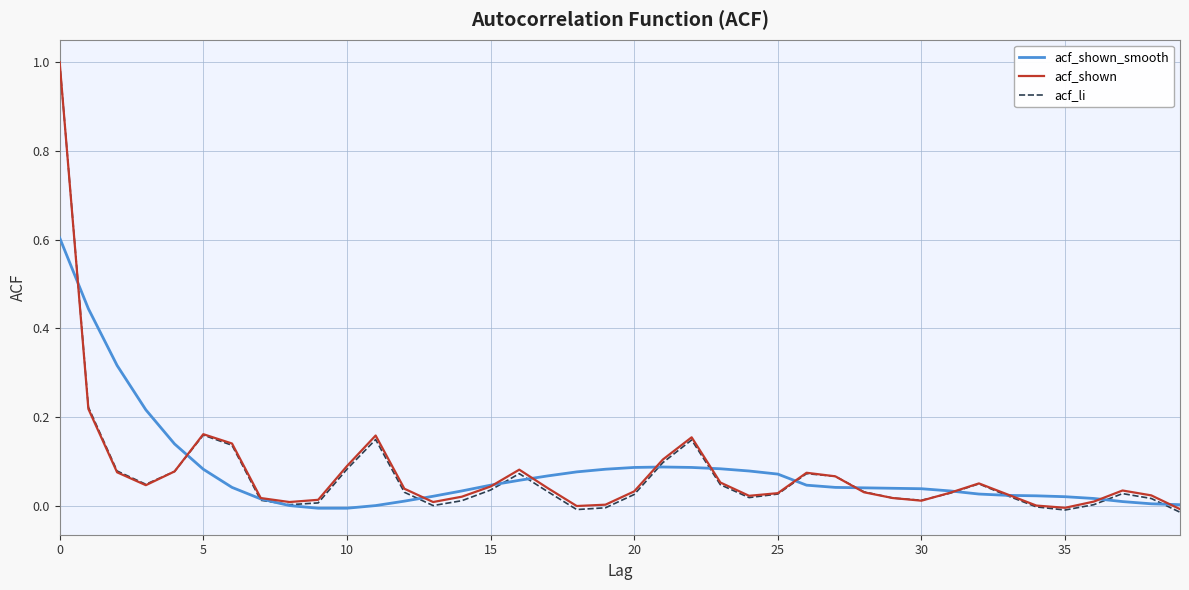

What is the sum of all acf_shown values?

3.0